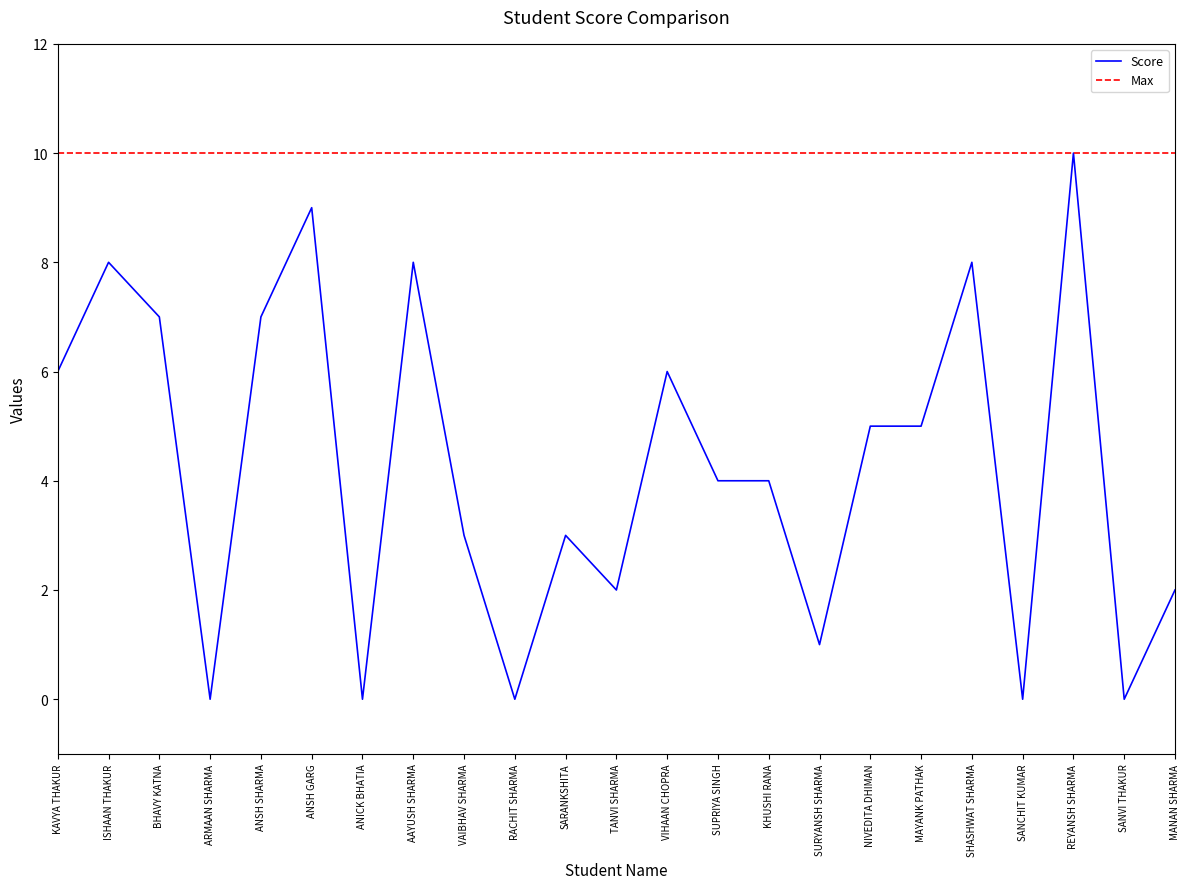

Which series has the widest spread of values?

Score